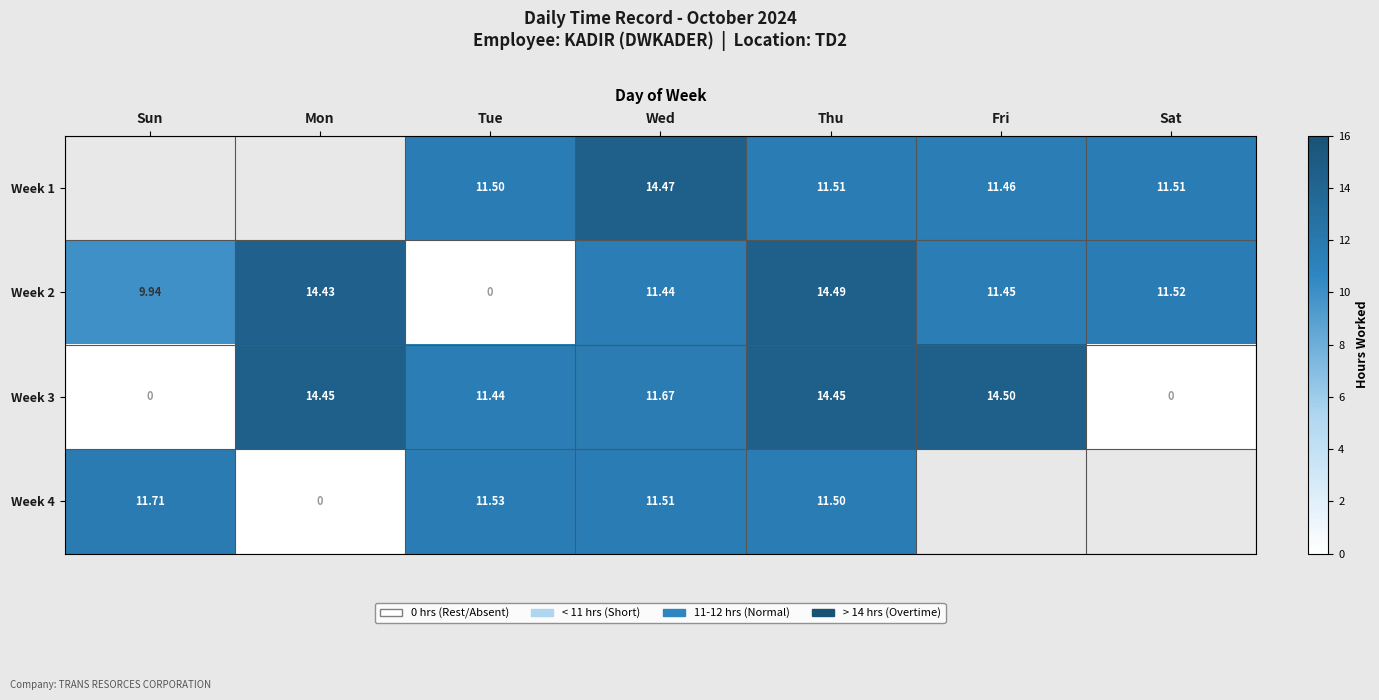

At which label does Week 3 reach its peak?

Fri